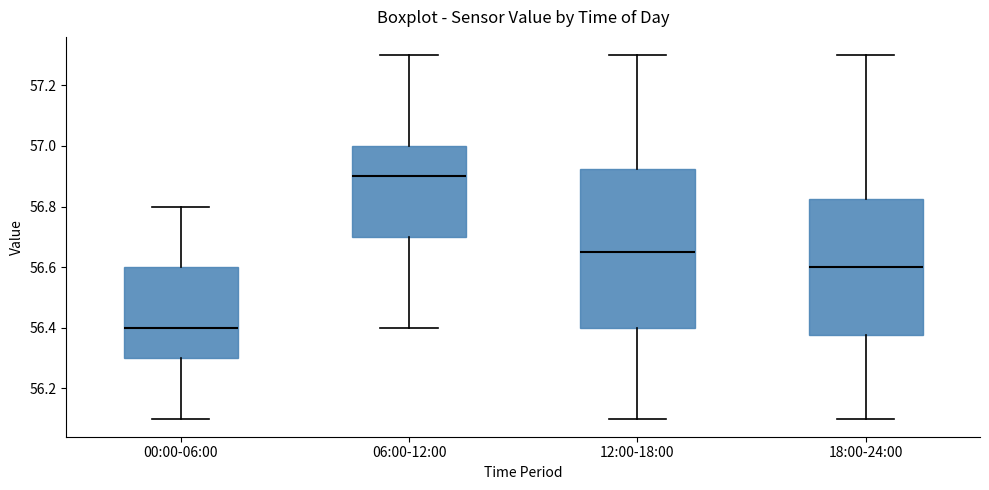

Reading left to right, read every box against the y-axis: the position of its median line, the range the box covers, and the ends of its whiskers. The values are not printed on the chart, so give them approximately, as read against the axis.

00:00-06:00: median 56.40, box 56.30 to 56.60, whiskers 56.10 to 56.80
06:00-12:00: median 56.90, box 56.70 to 57.00, whiskers 56.40 to 57.30
12:00-18:00: median 56.66, box 56.40 to 56.92, whiskers 56.10 to 57.30
18:00-24:00: median 56.60, box 56.38 to 56.82, whiskers 56.10 to 57.30